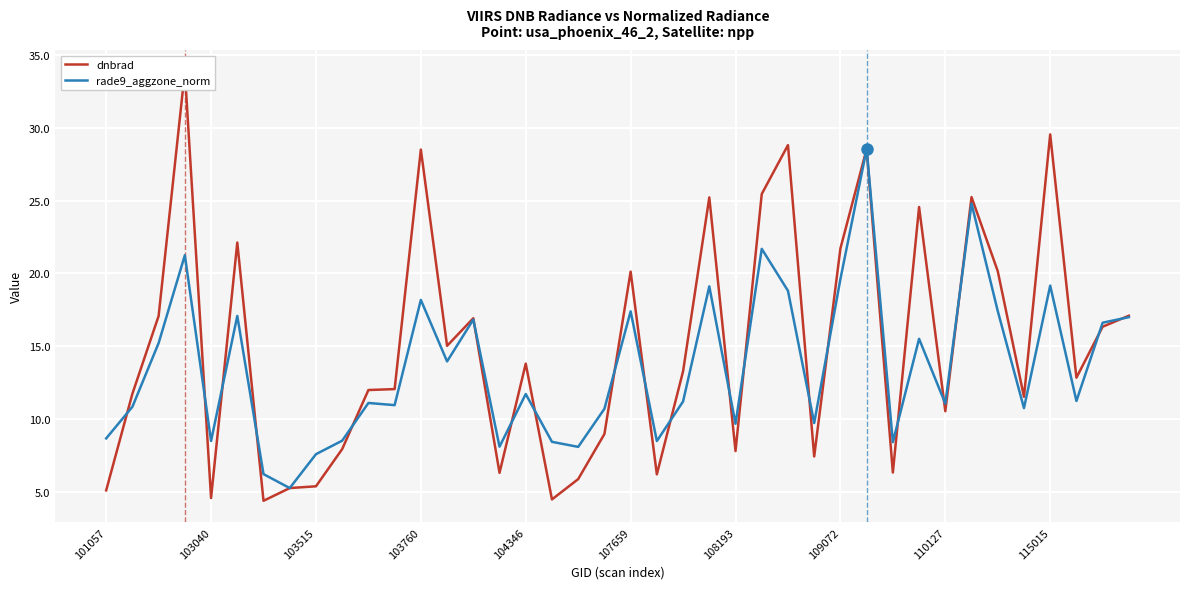

What is the lowest value of the rade9_aggzone_norm series?

5.2